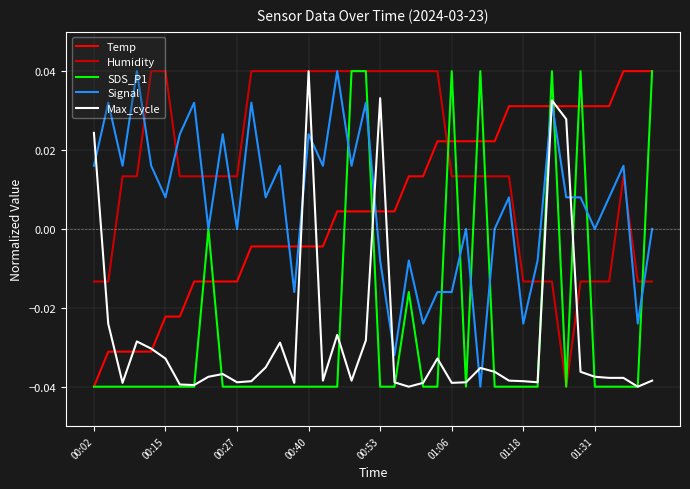

True or false: Max_cycle has more than 1 points higher than both neighbors.

True